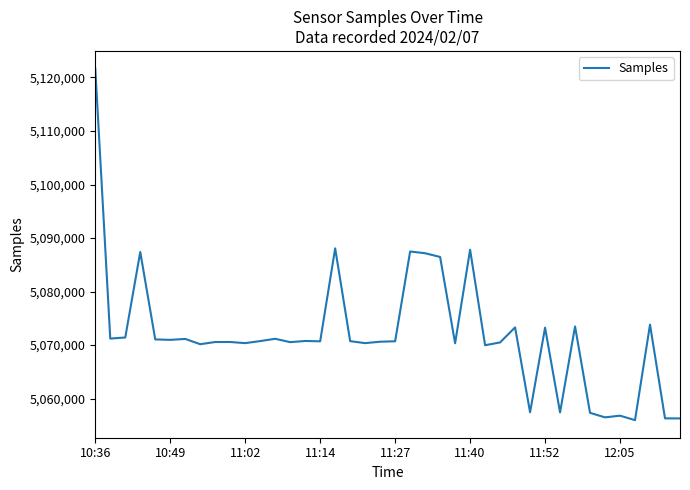

What is the maximum value shown in the chart?

5121677